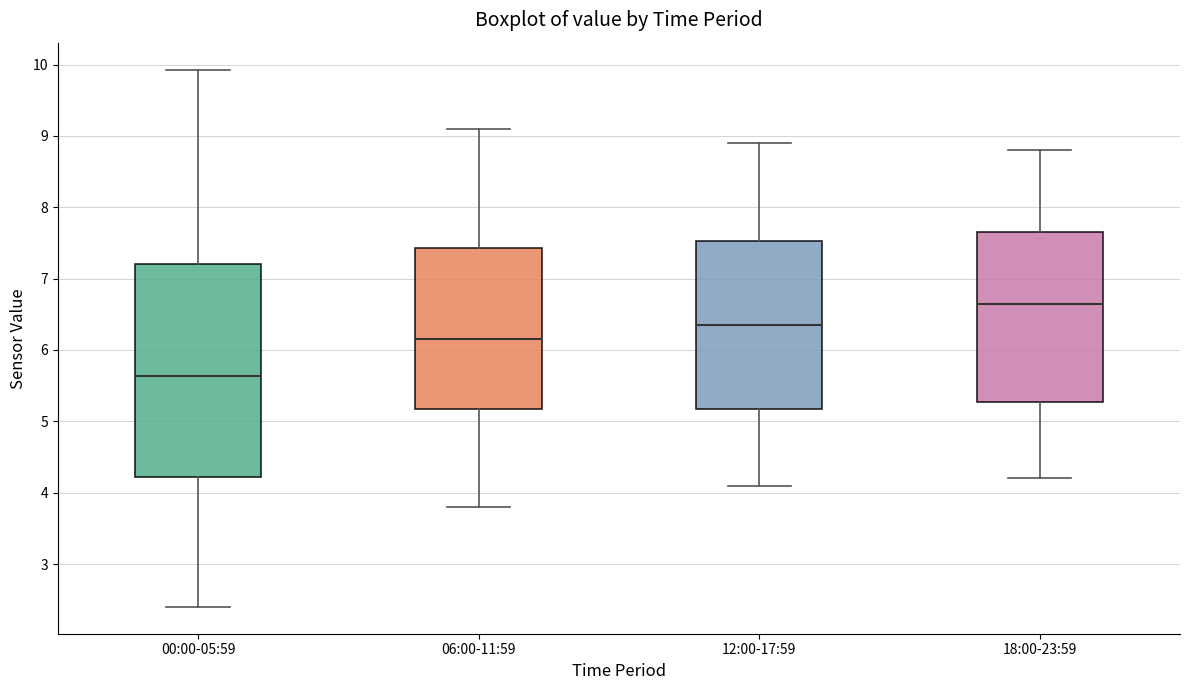

Where does the upper whisker of the box for 12:00-17:59 end on the y-axis? The values are not printed on the chart, so give them approximately, as read against the axis.

8.9